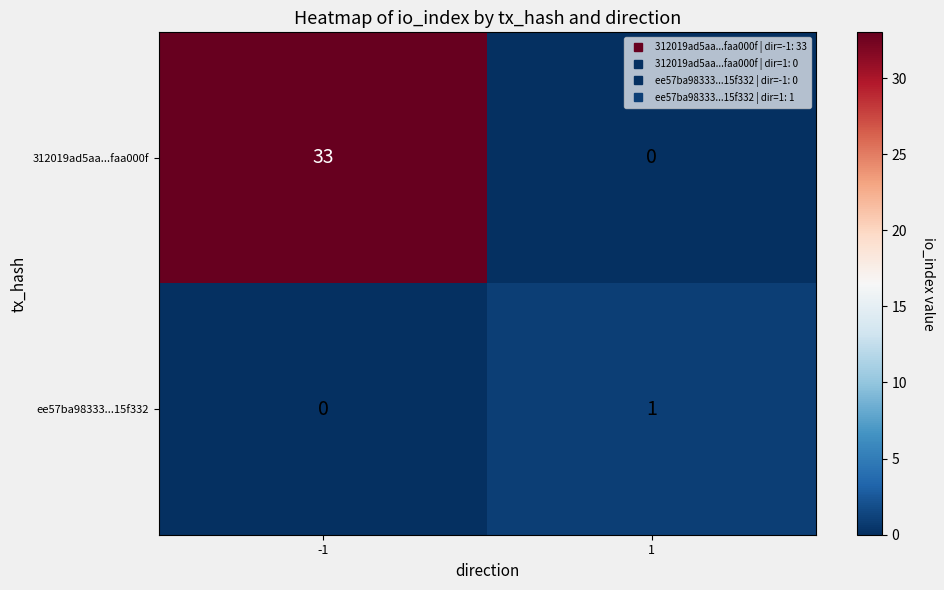

What is the difference between the maximum and minimum values in the 312019ad5aa...faa000f series?

33